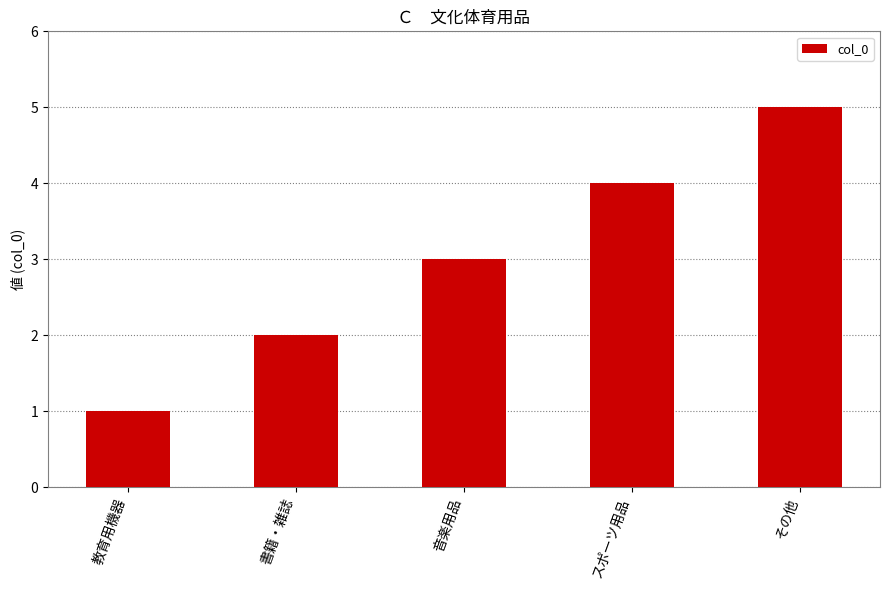

Reading left to right, what are all the values shown in this chart?

教育用機器=1	書籍・雑誌=2	音楽用品=3	スポーツ用品=4	その他=5